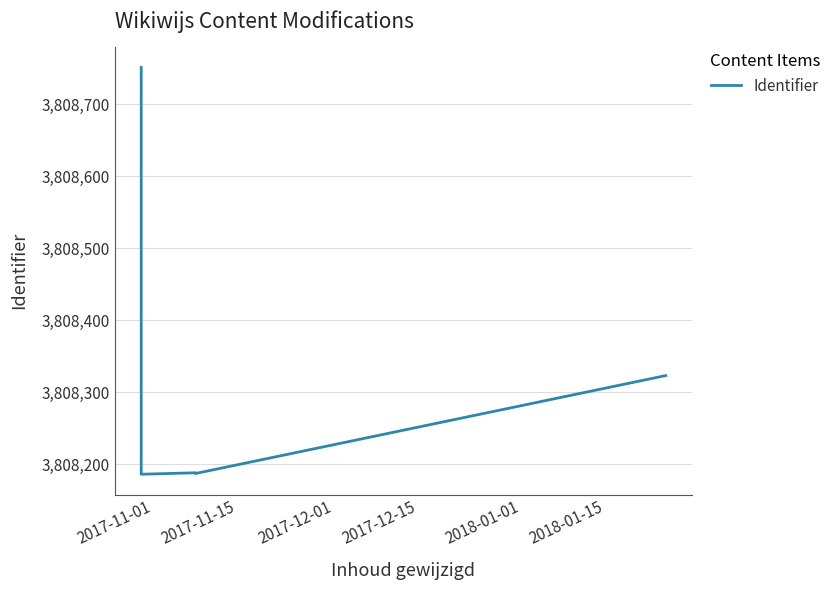

What is the value of the 4th point from the left?

3808187